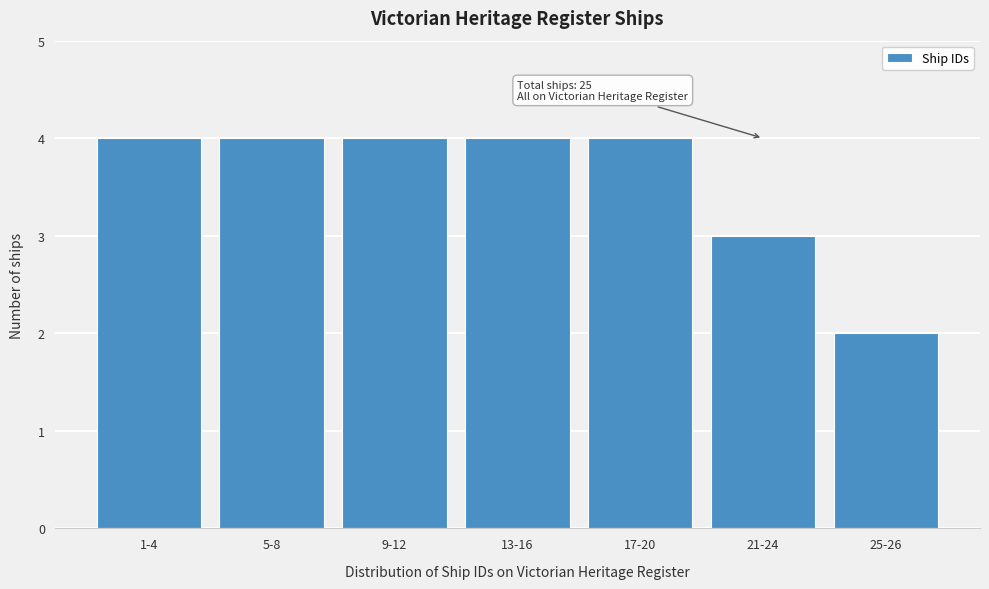

Reading left to right, transcribe all the data shown in this chart.

1-4=4	5-8=4	9-12=4	13-16=4	17-20=4	21-24=3	25-26=2